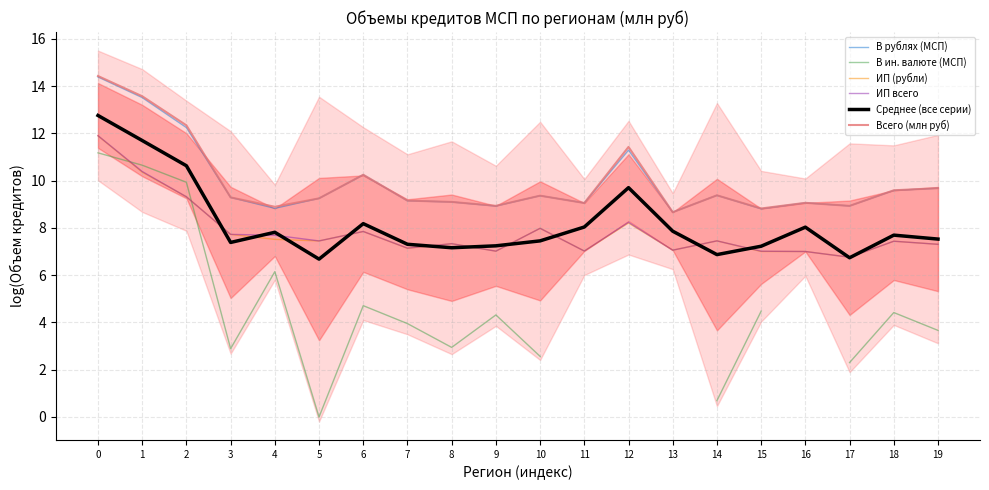

What is the difference between the highest and lowest values at 11?

2.0